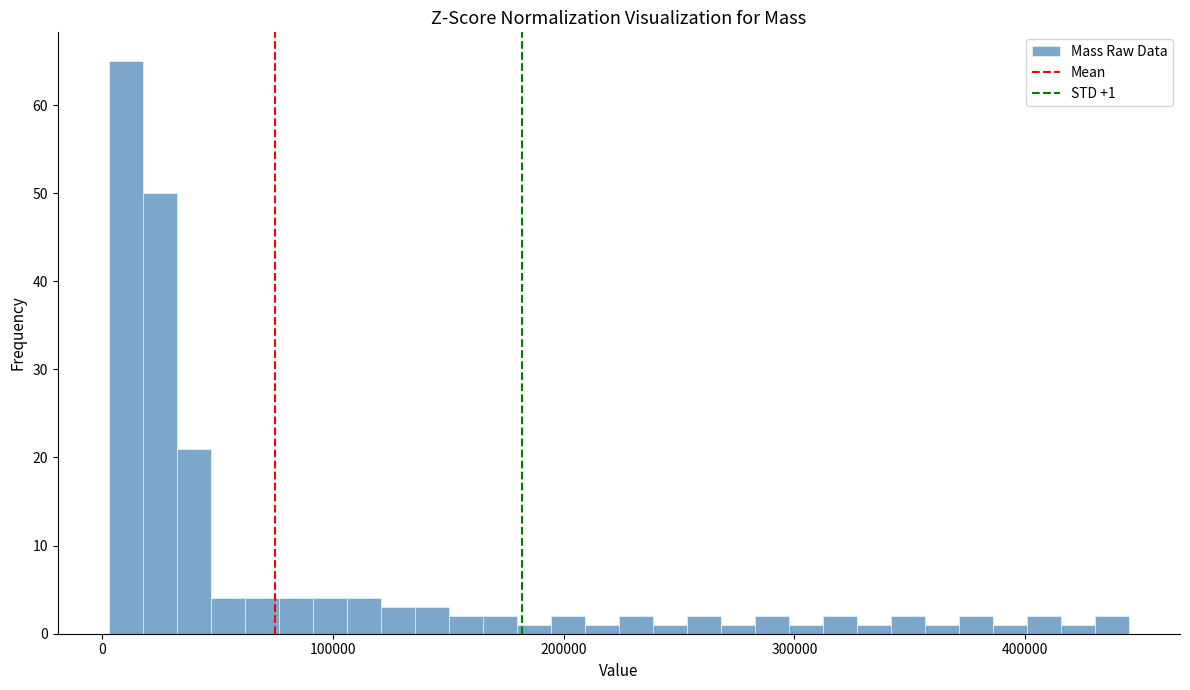

Read against the x-axis, roughly where is the centre of the tallest bar?

10000